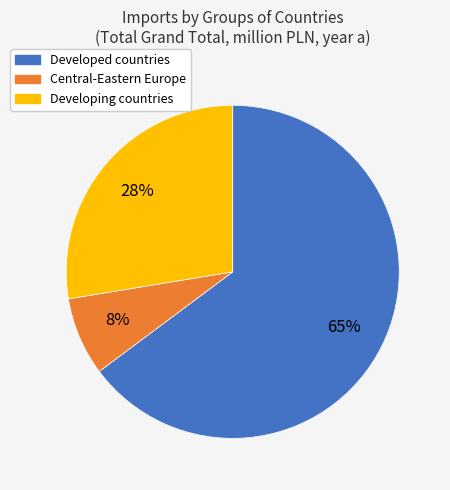

What is the smallest slice in the pie chart?

Central-Eastern Europe